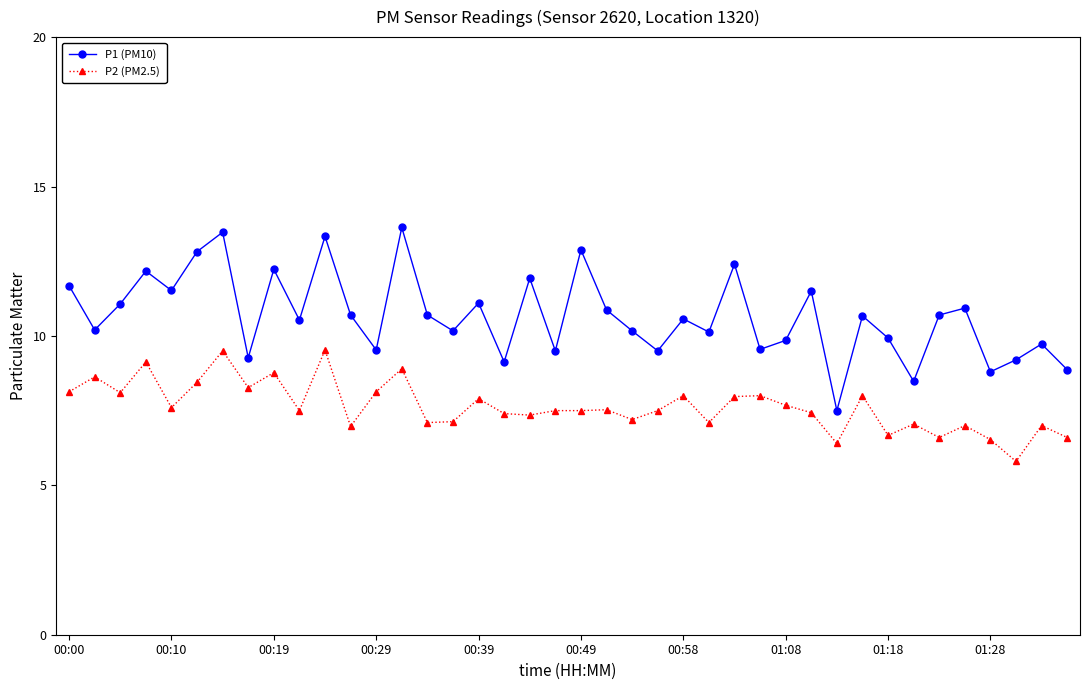

What are all the series names shown in the legend?

P1 (PM10), P2 (PM2.5)